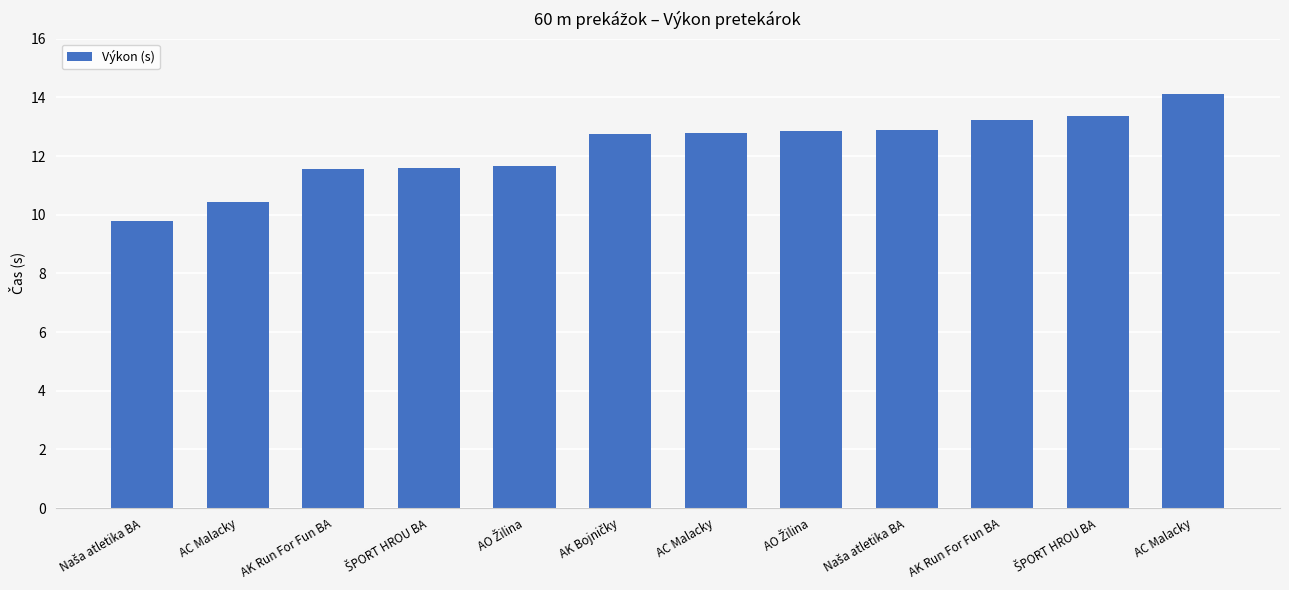

What is the minimum value shown in the chart?

9.8